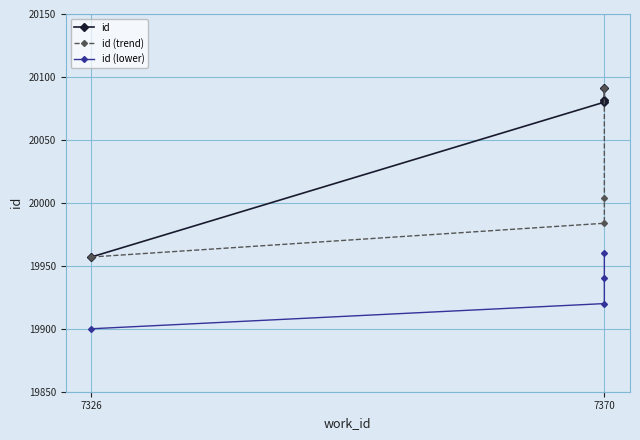

Rank the series by their average value, from highest to lowest.

id, id (trend), id (lower)